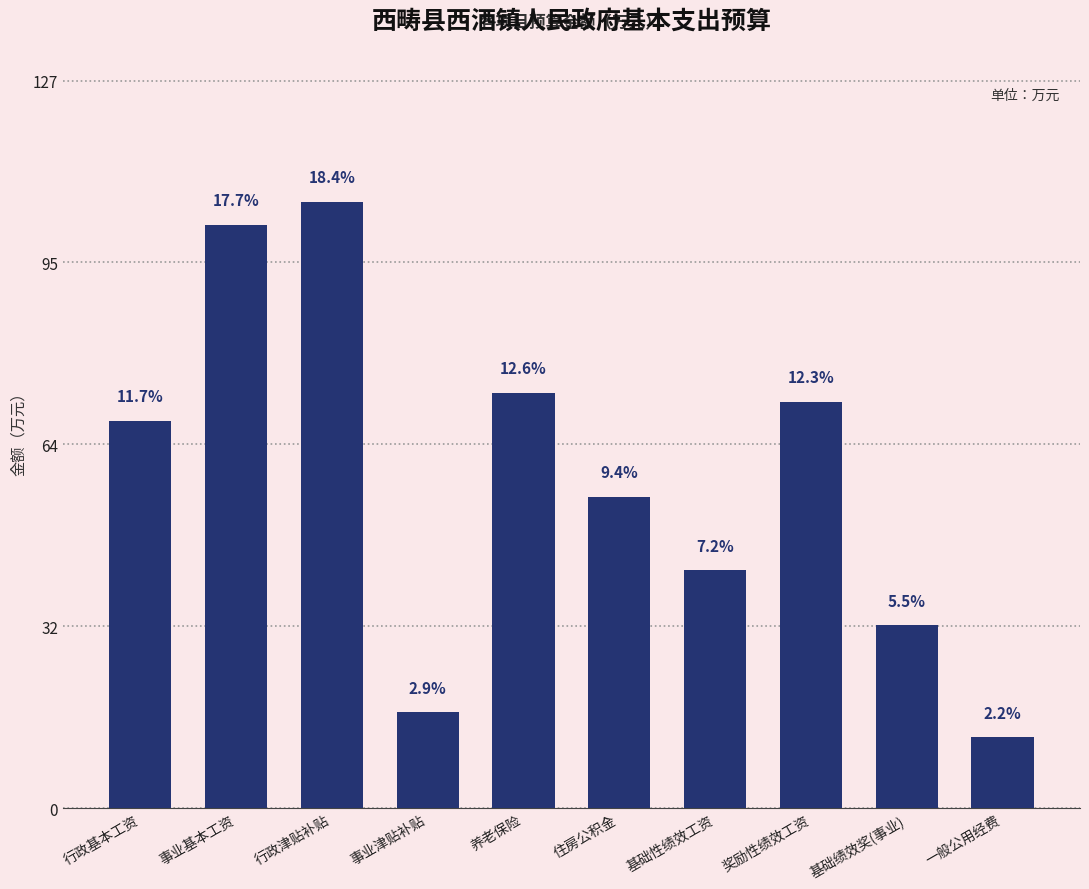

What is the average value?

57.6